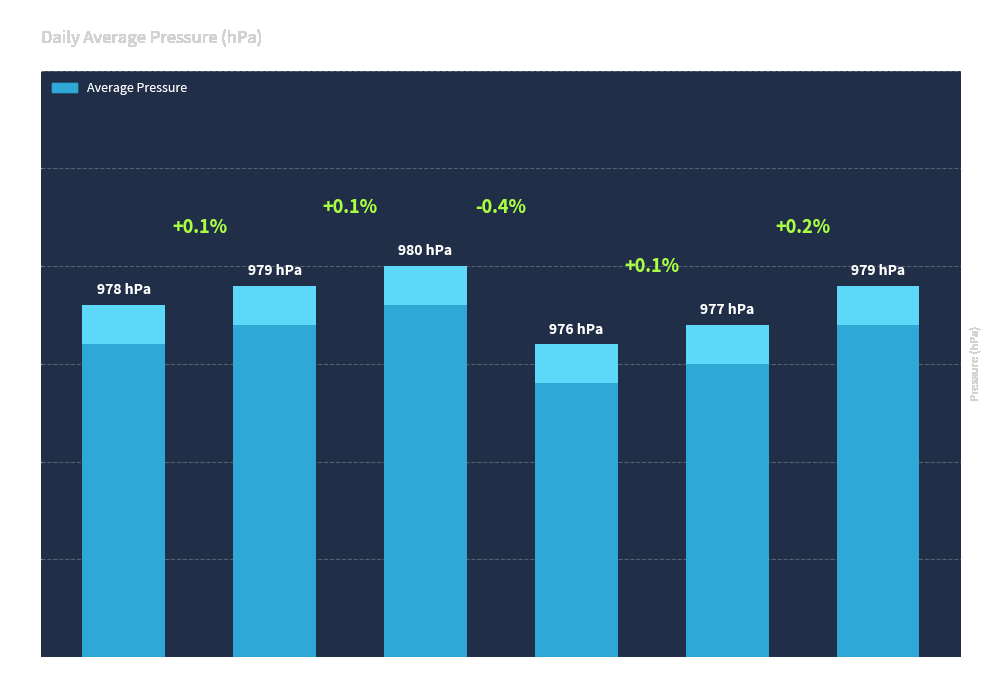

What is the change in value from 08-12h to 16-20h?

-3